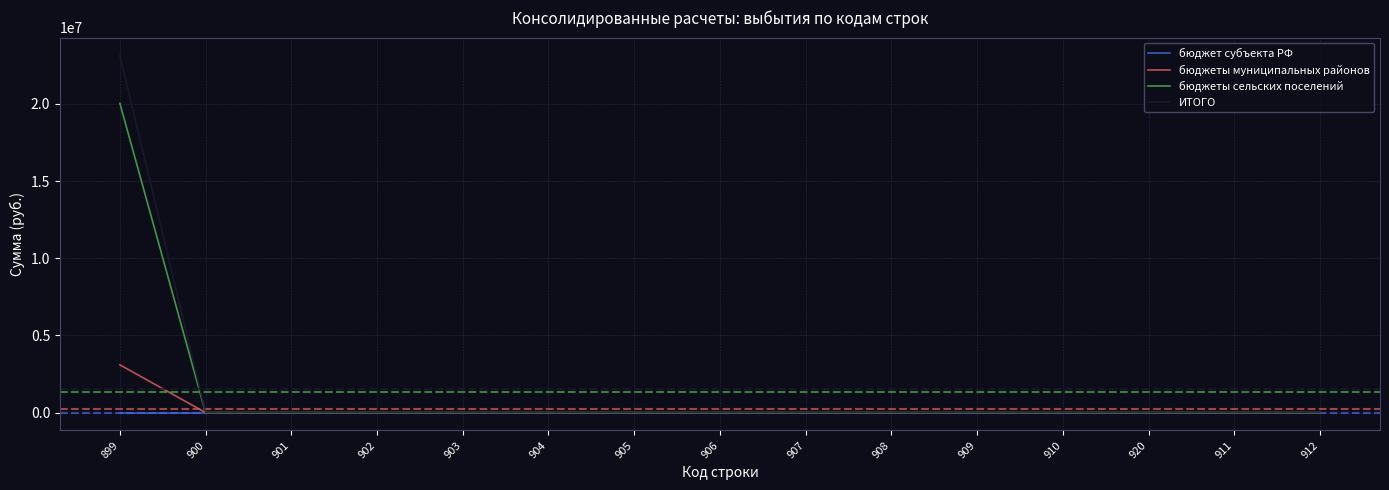

What position from the left is 911?

14